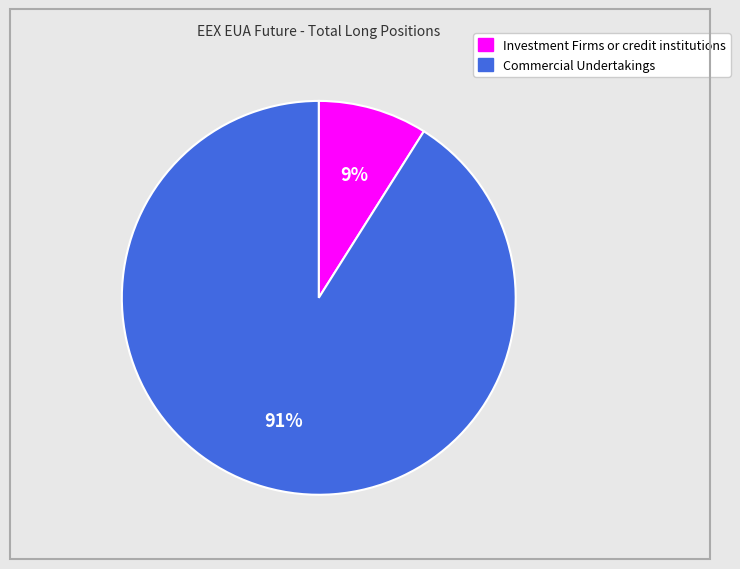

How many segments does this pie chart have?

2